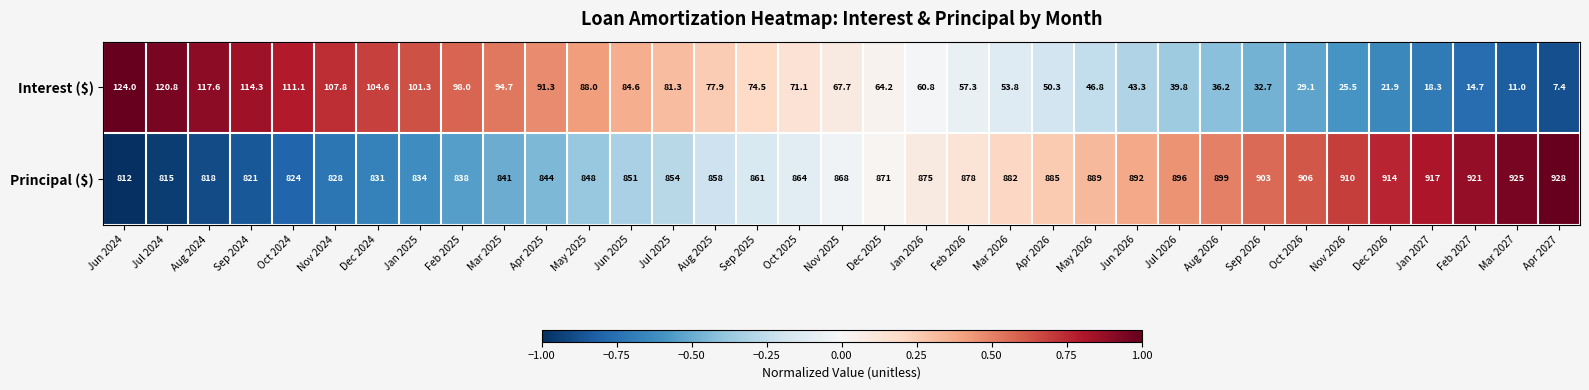

What is the difference between the Interest ($) values at Jan 2027 and Sep 2024?

96.0